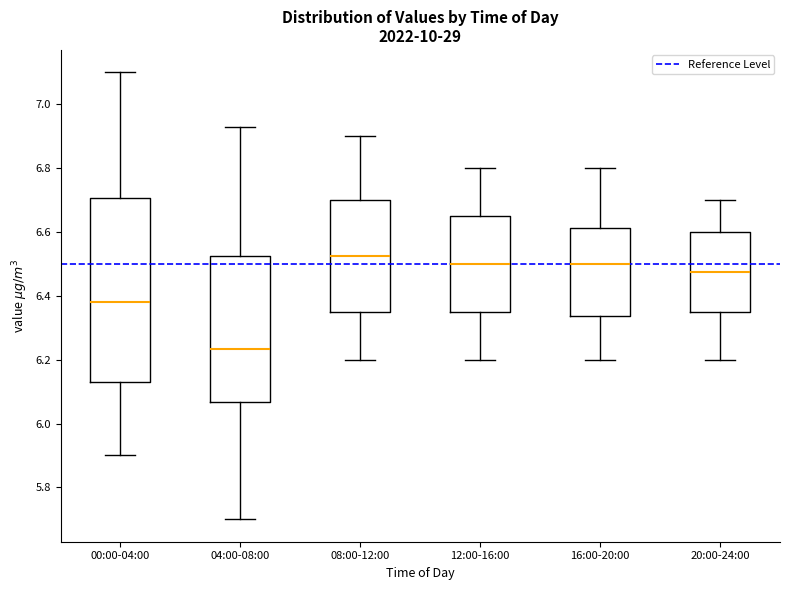

Where is the lower edge of the box for 12:00-16:00 on the y-axis? The values are not printed on the chart, so give them approximately, as read against the axis.

6.36